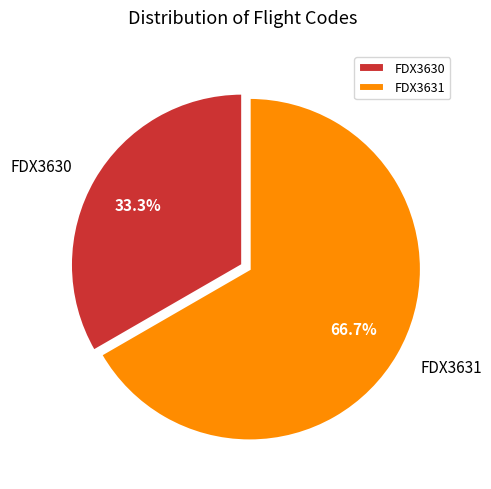

Approximately how many times larger is the value at FDX3630 compared to FDX3631?

0.5